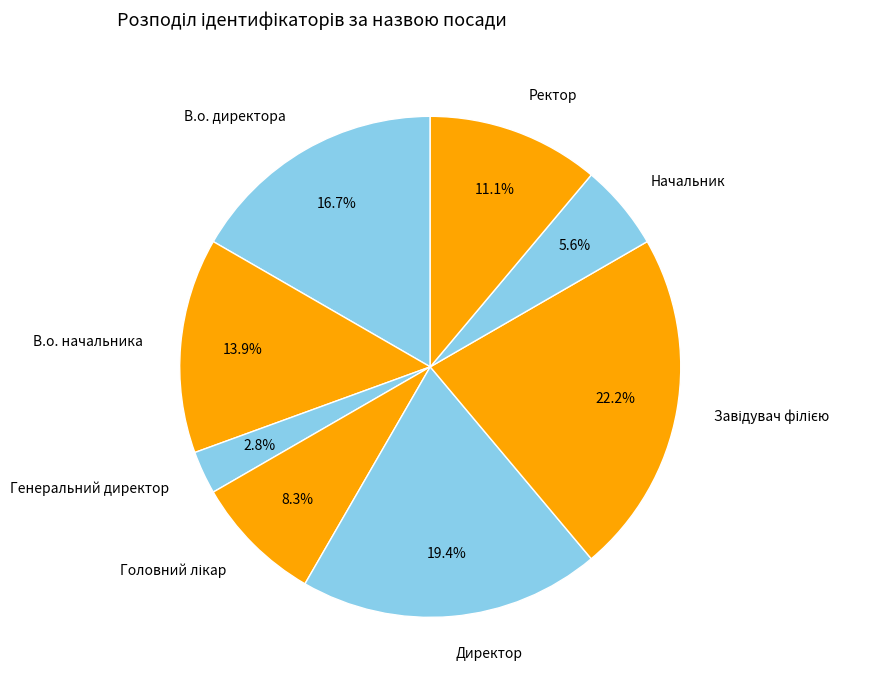

The Ректор slice represents 11% of the pie. True or false?

True